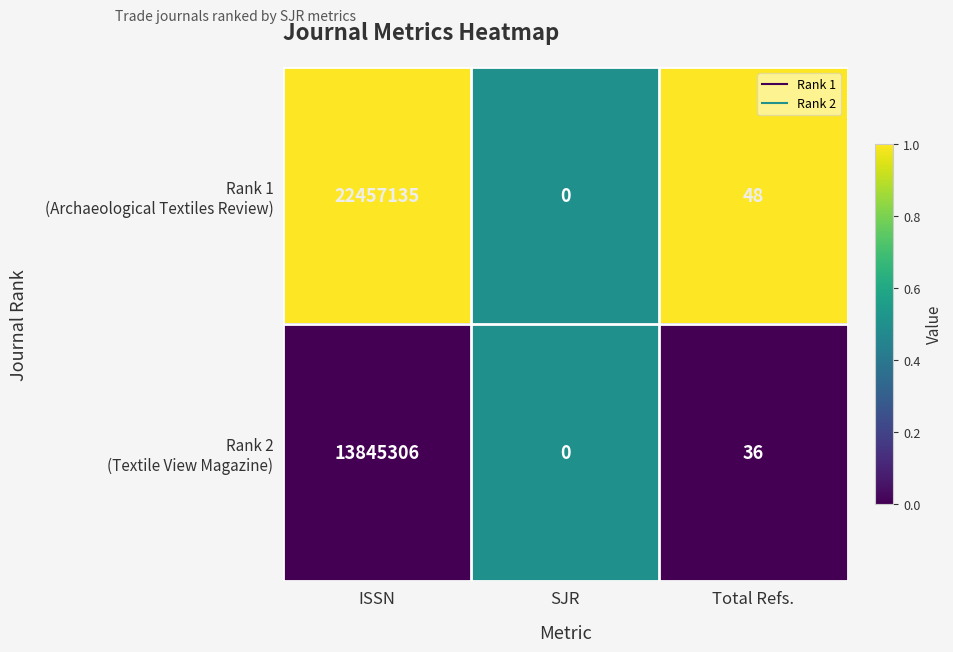

At which category is the sum across all series the highest?

ISSN